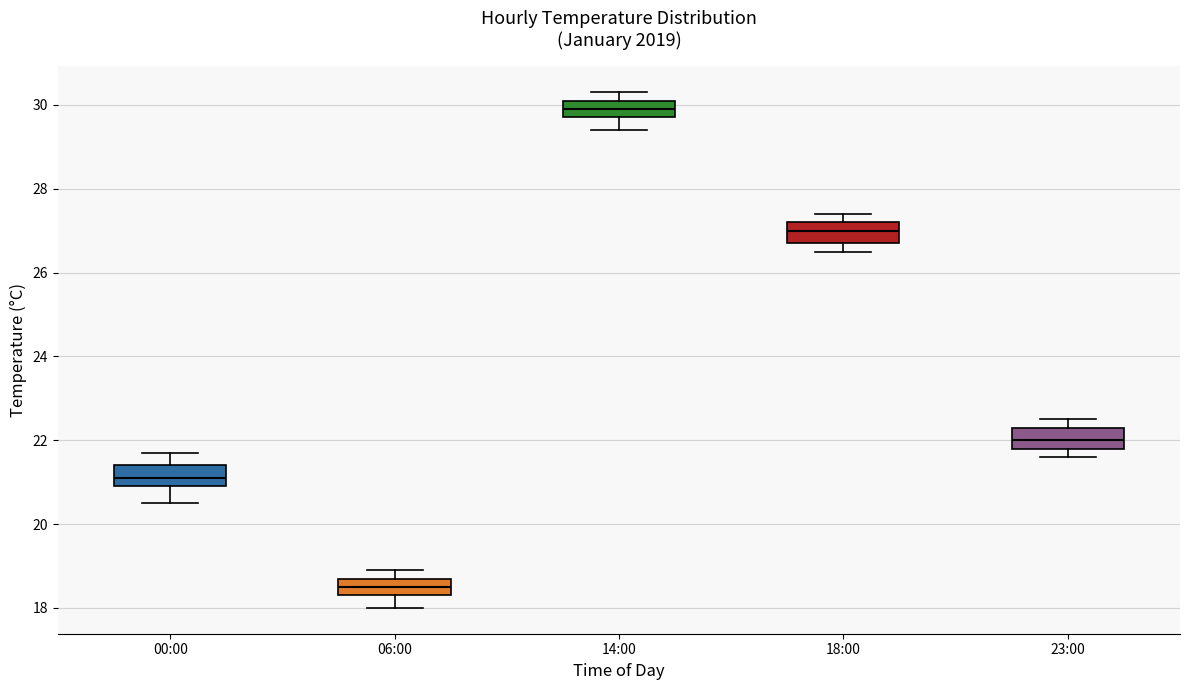

Reading left to right, transcribe this box plot: for each box, give where its median line is, the range the box spans, and where its two whiskers end, as read against the y-axis. The values are not printed on the chart, so give them approximately, as read against the axis.

00:00: median 21.2, box 21.0 to 21.4, whiskers 20.6 to 21.8
06:00: median 18.6, box 18.4 to 18.8, whiskers 18.0 to 19.0
14:00: median 30.0, box 29.8 to 30.2, whiskers 29.4 to 30.4
18:00: median 27.0, box 26.8 to 27.2, whiskers 26.6 to 27.4
23:00: median 22.0, box 21.8 to 22.4, whiskers 21.6 to 22.6